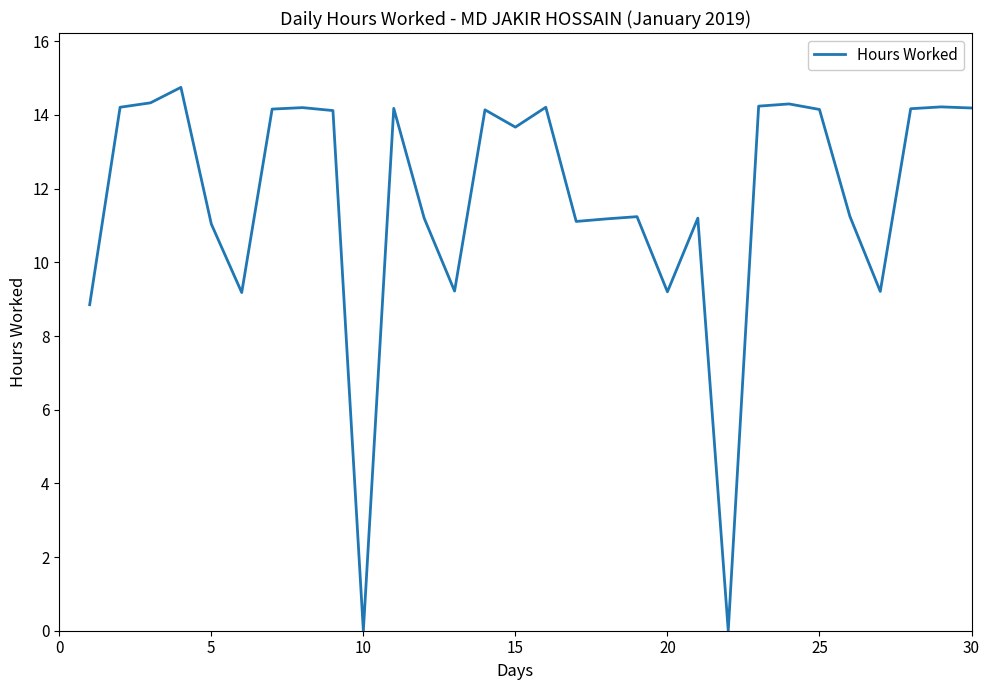

What is the maximum value shown in the chart?

14.8